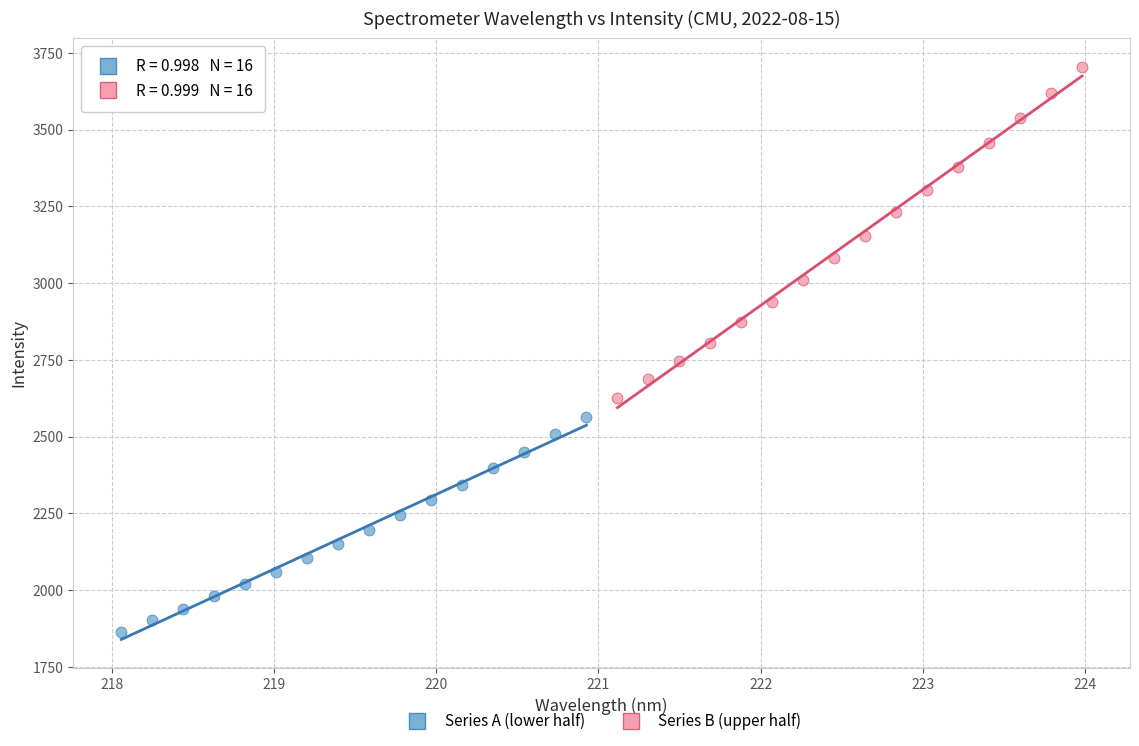

Which series reaches the maximum Y coordinate?

Series B (upper half)